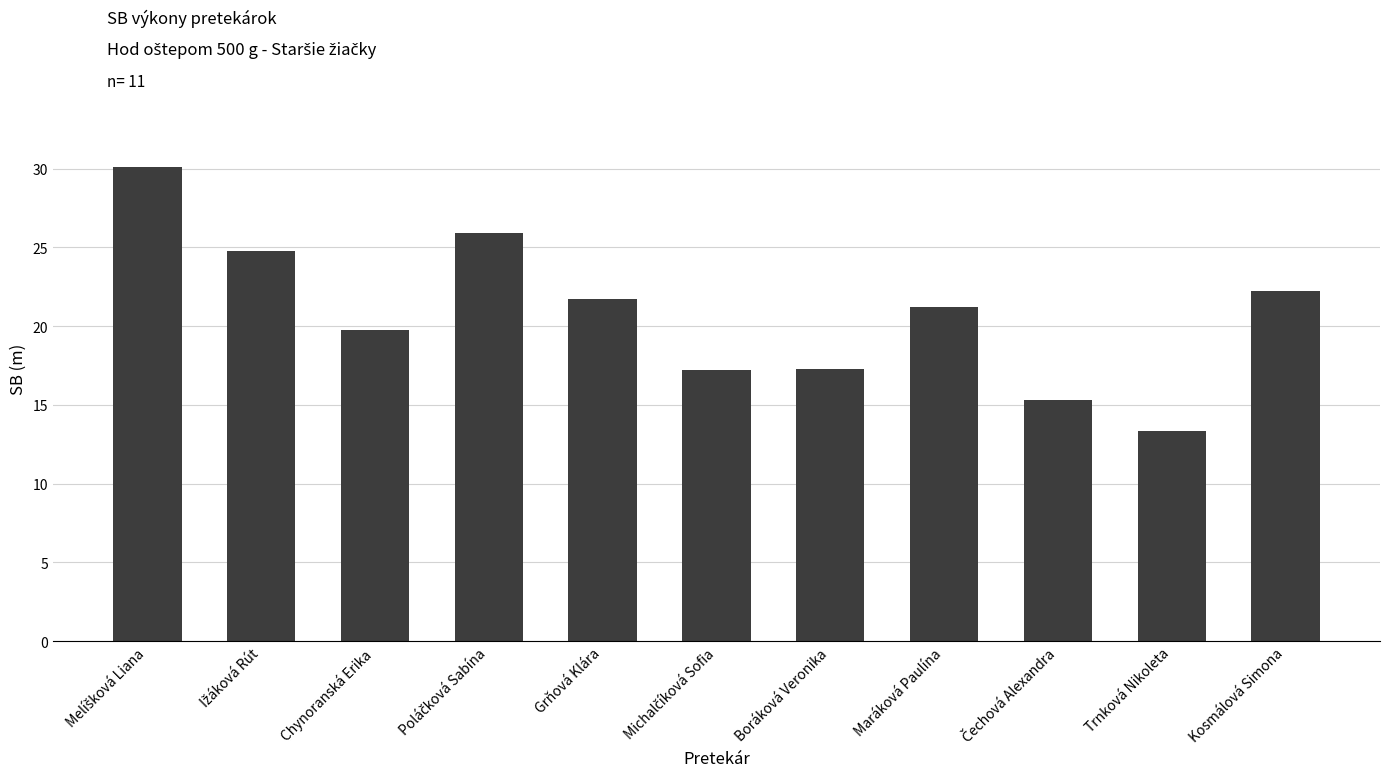

The value at Maráková Paulína is 21.2. True or false?

True